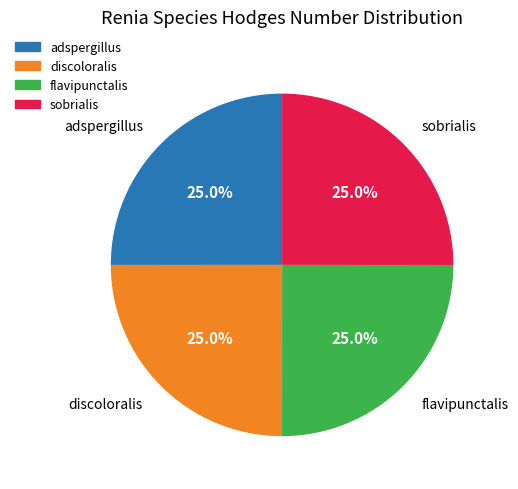

To the nearest percent, what is the average slice percentage?

25%